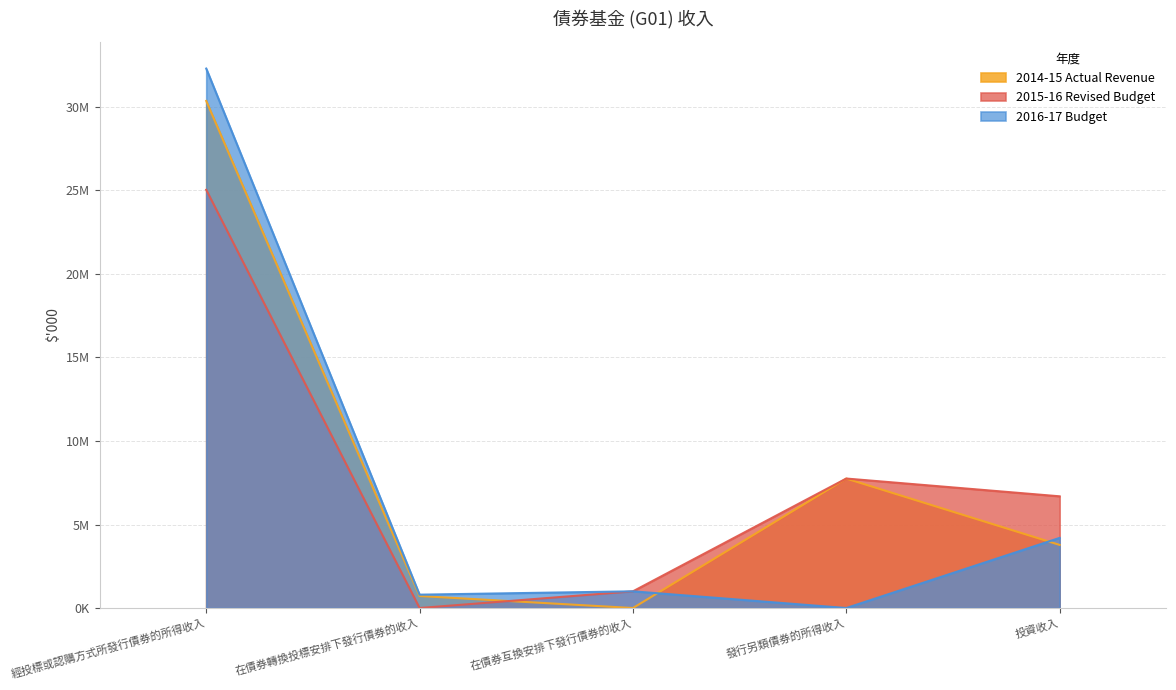

What is the sum of the 2014-15 Actual Revenue values at 在債券轉換投標安排下發行債券的收入 and 經投標或認購方式所發行債券的所得收入?

31082313